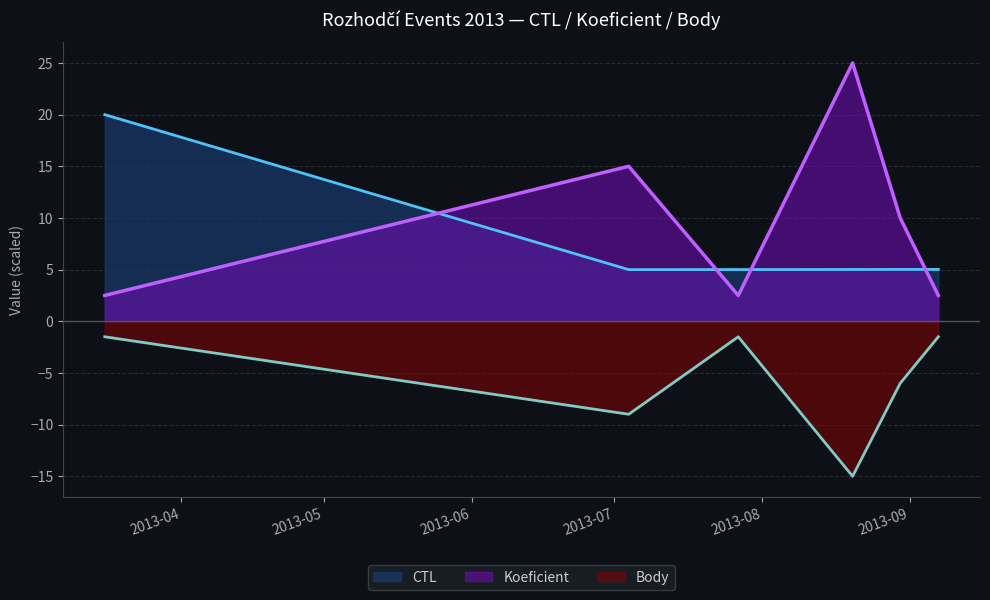

Is it true that CTL equals 8.6 at 2013-08-30?

False